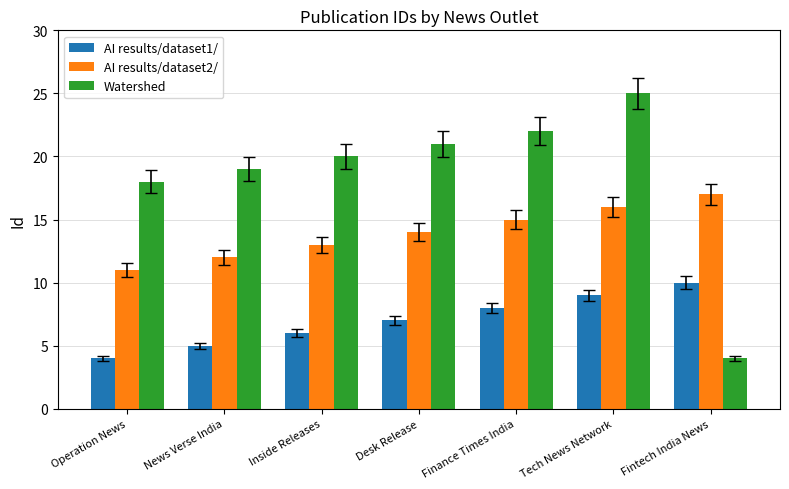

How many bars are there in total?

21